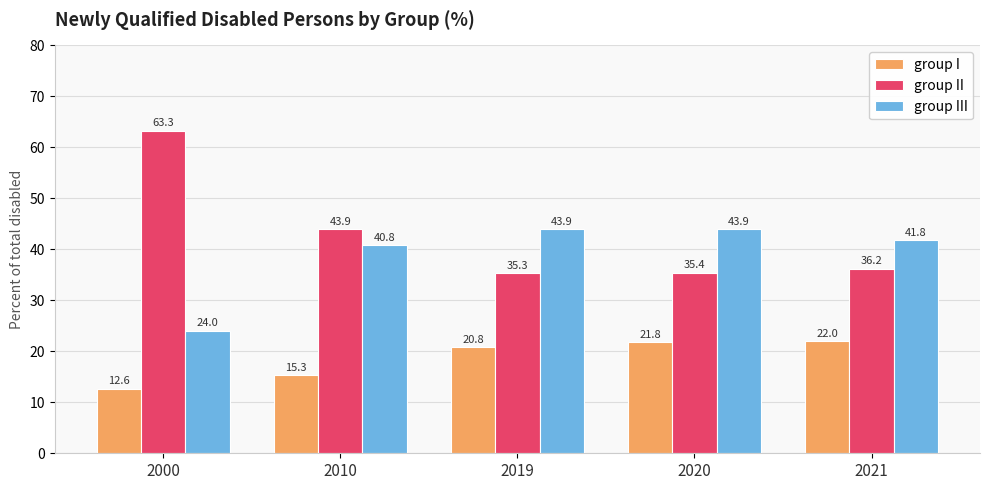

Reading left to right, list all the values displayed in this chart.

group I: 2000=12.6	2010=15.3	2019=20.8	2020=21.8	2021=22.0
group II: 2000=63.3	2010=43.9	2019=35.3	2020=35.4	2021=36.2
group III: 2000=24.0	2010=40.8	2019=43.9	2020=43.9	2021=41.8